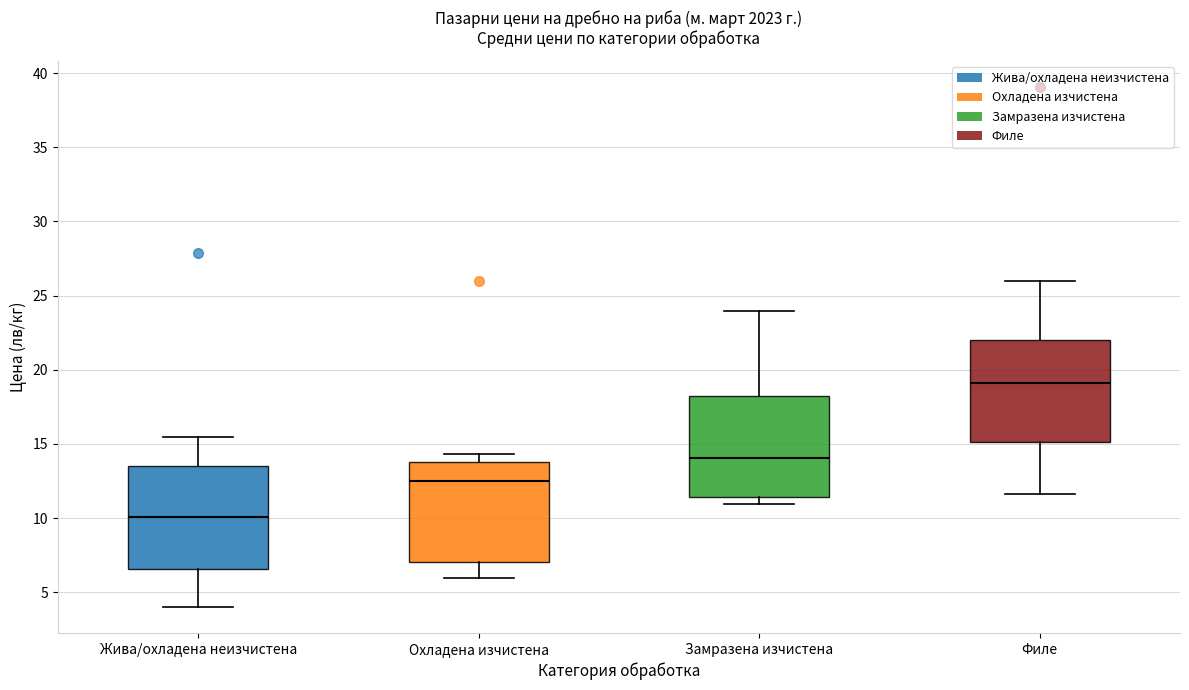

Where does the median line of the box for Охладена изчистена sit on the y-axis? The values are not printed on the chart, so give them approximately, as read against the axis.

12.5